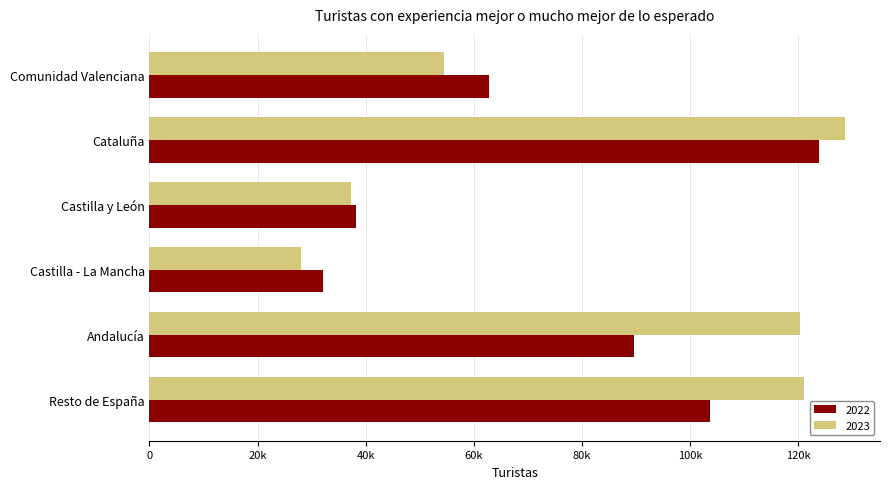

Which has a higher value, Cataluña or Castilla - La Mancha?

Cataluña